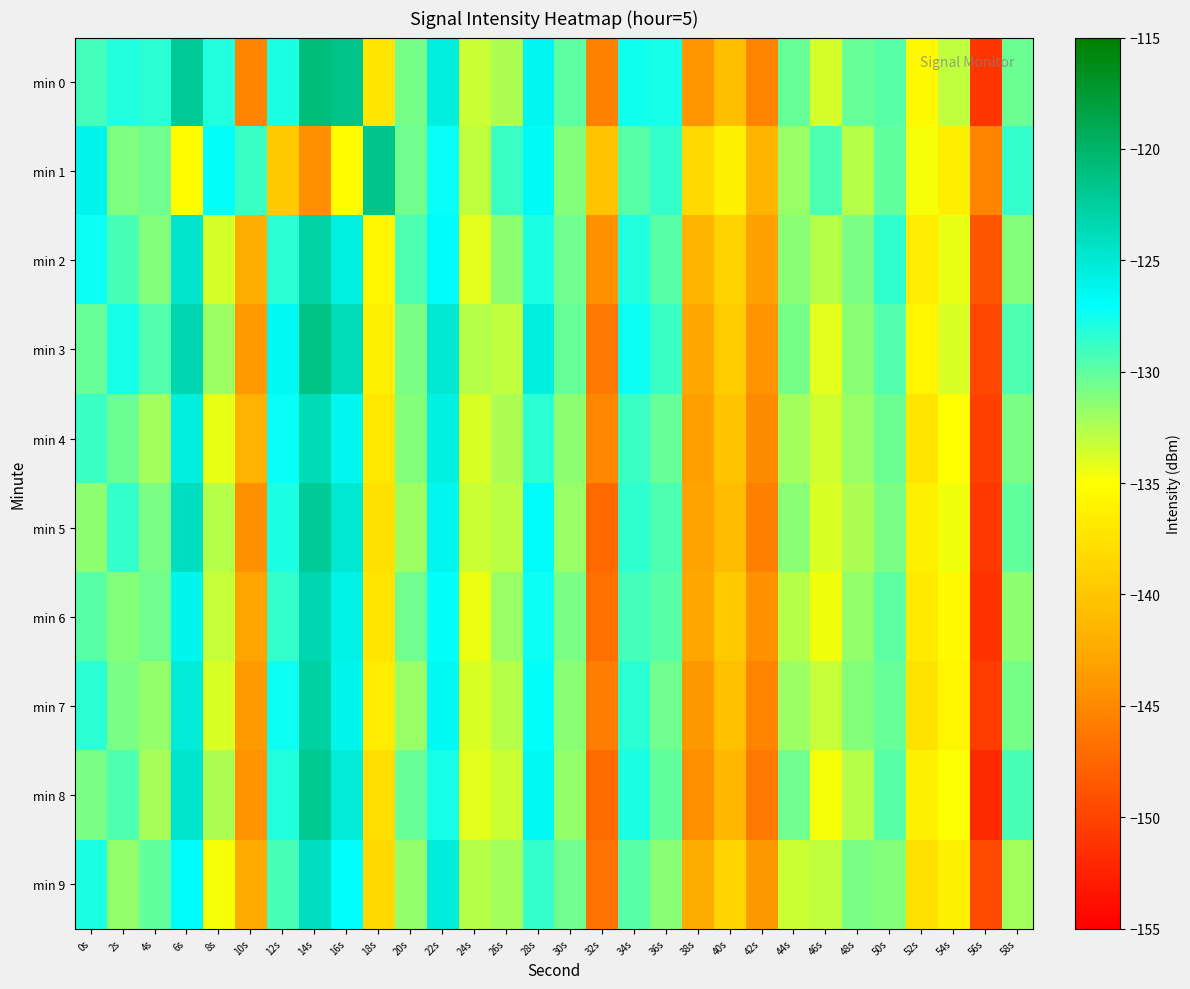

Rank the series at 32s from lowest to highest value.

min 5, min 8, min 6, min 9, min 3, min 7, min 0, min 4, min 2, min 1